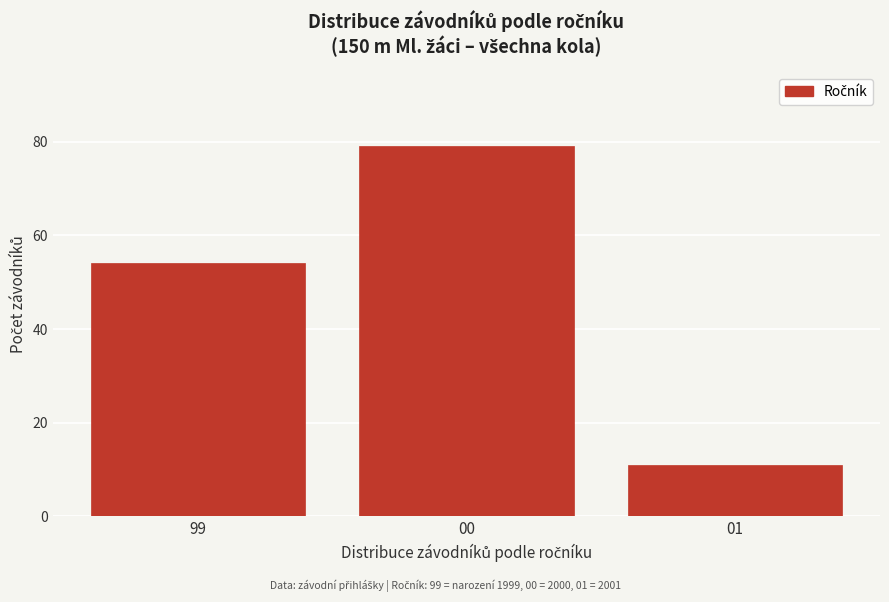

Reading left to right, list all the values displayed in this chart.

99=54	00=79	01=11